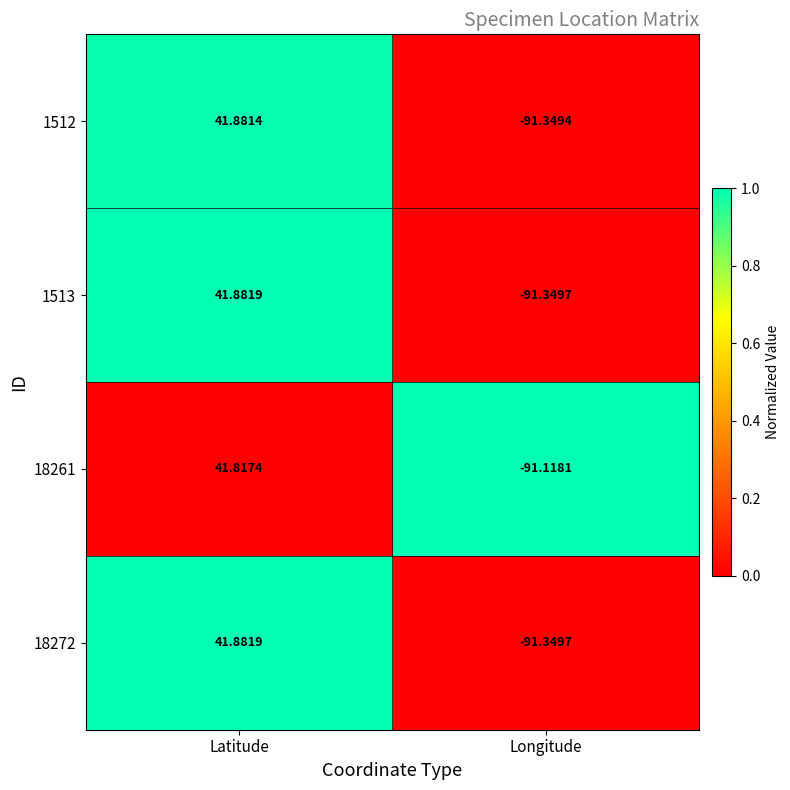

At which label does 18261 reach its peak?

Latitude